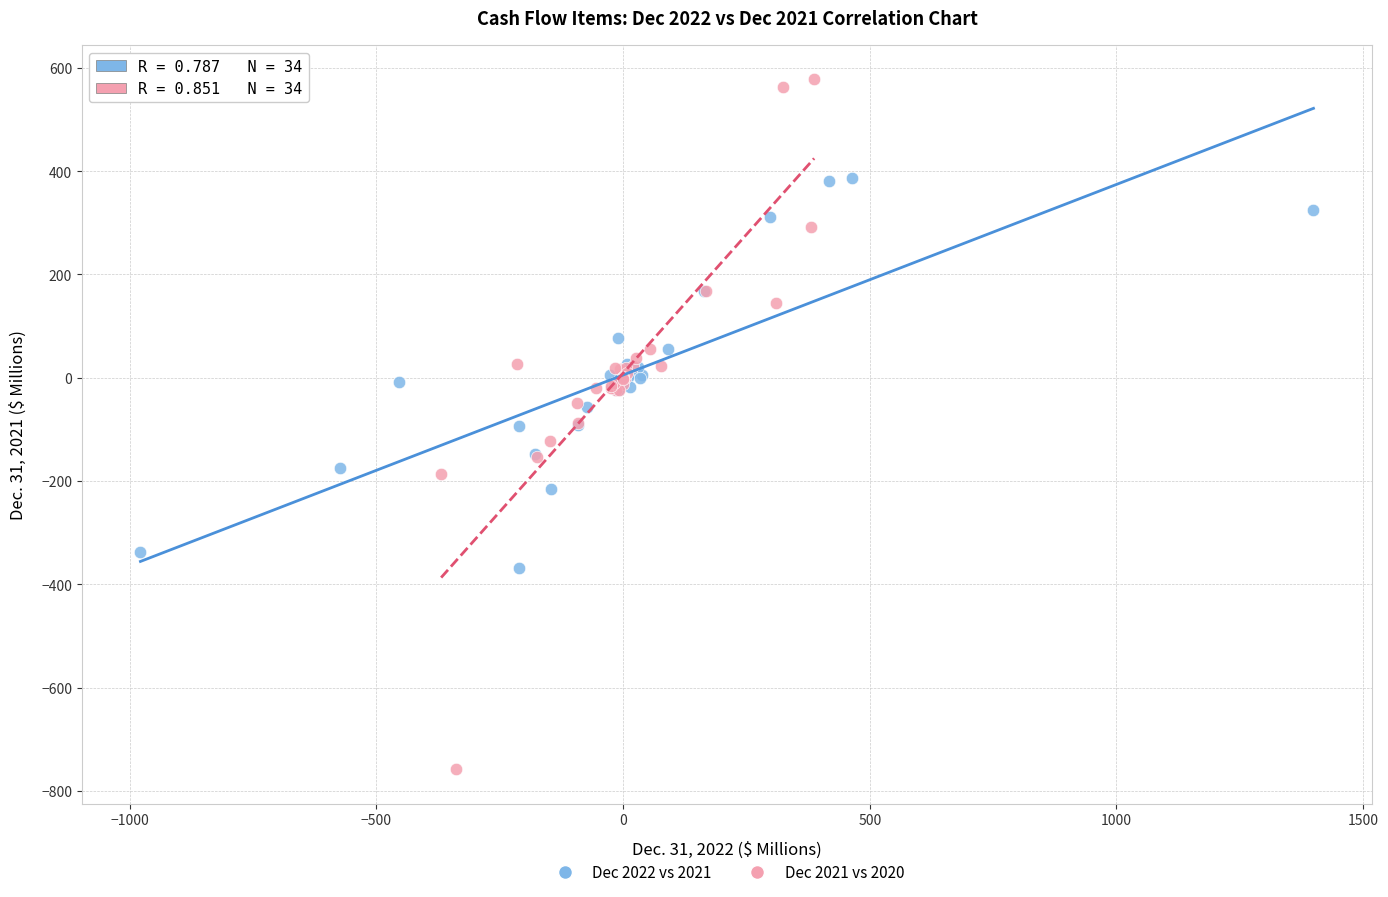

Which series contains the lowest Y value?

Dec 2021 vs 2020